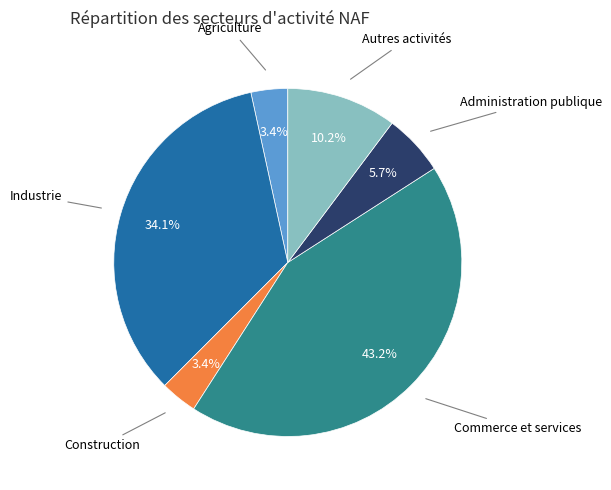

Is there any slice that represents more than half of the pie?

No